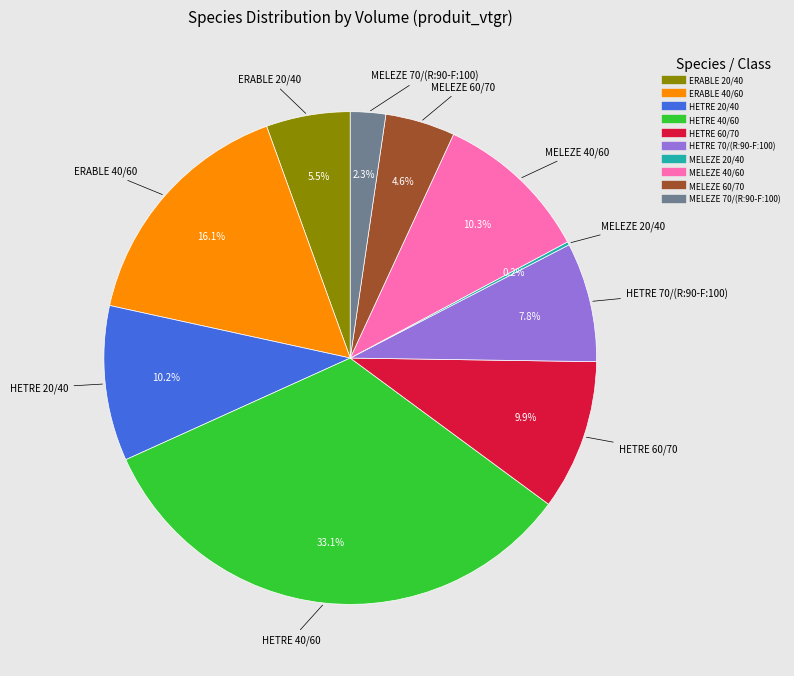

Does MELEZE 40/60 represent more than half of the total?

No